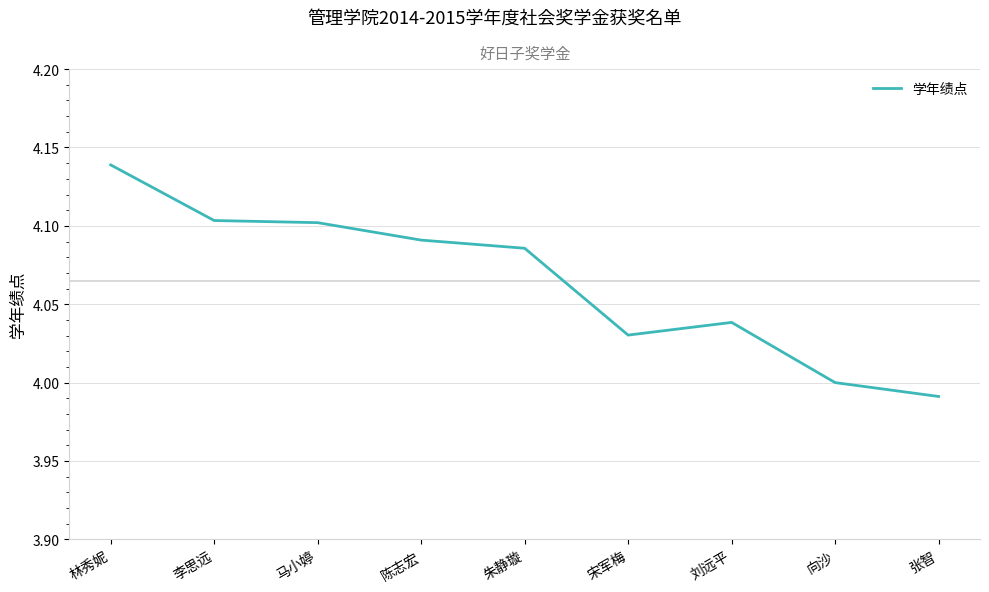

What position from the left is 宋军梅?

6